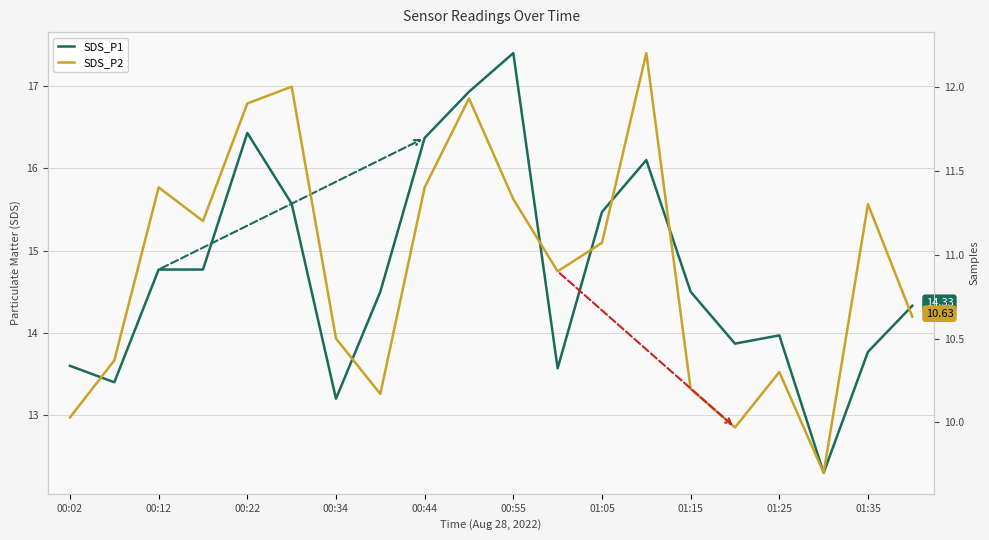

How many lines are shown in the chart?

3